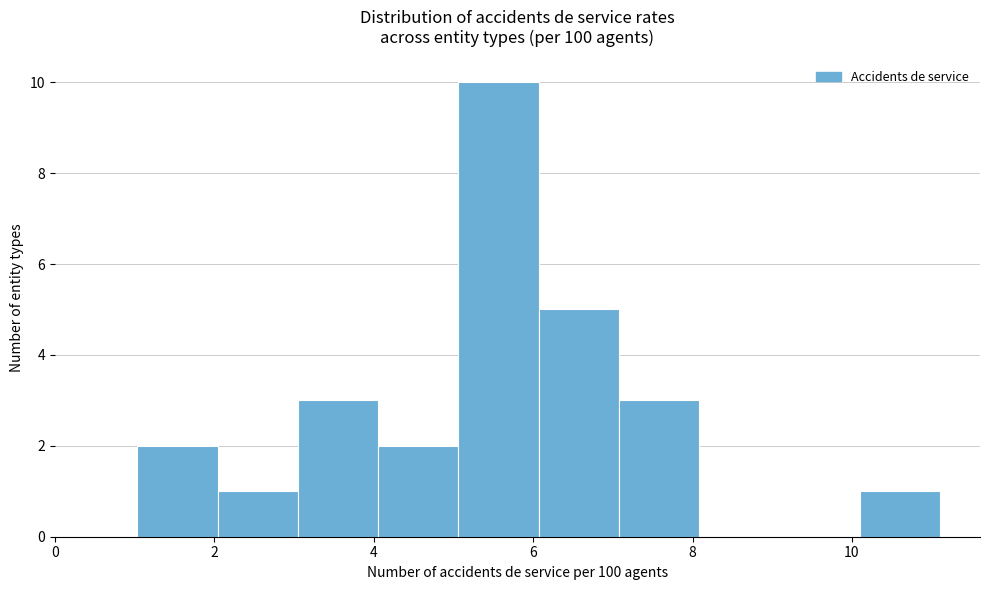

Over which range of the x-axis is the bar tallest?

5.0 to 6.0